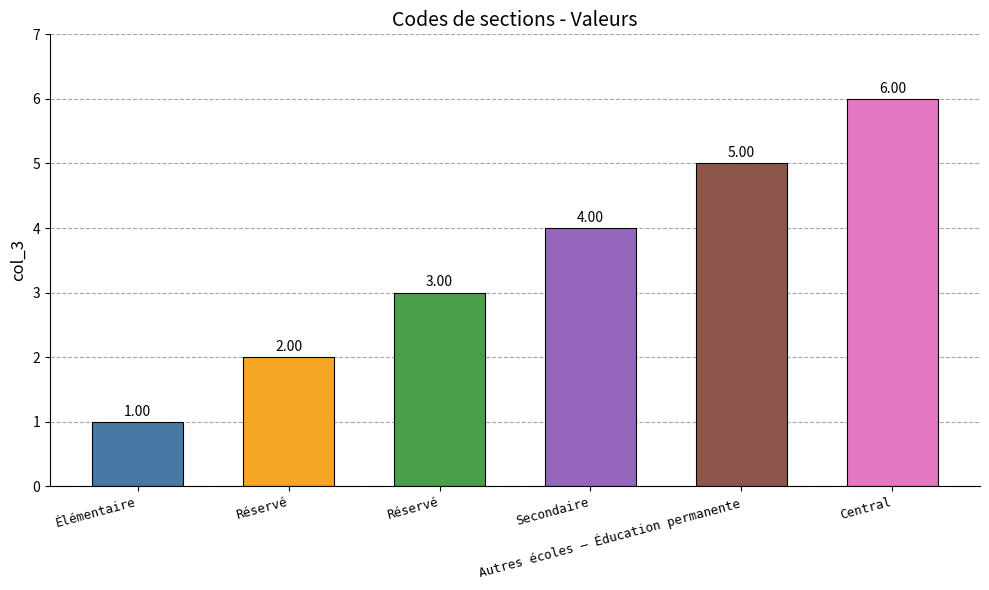

Reading right to left, transcribe all the data shown in this chart.

Central=6	Autres écoles – Éducation permanente=5	Secondaire=4	Réservé=3	Réservé=2	Élémentaire=1